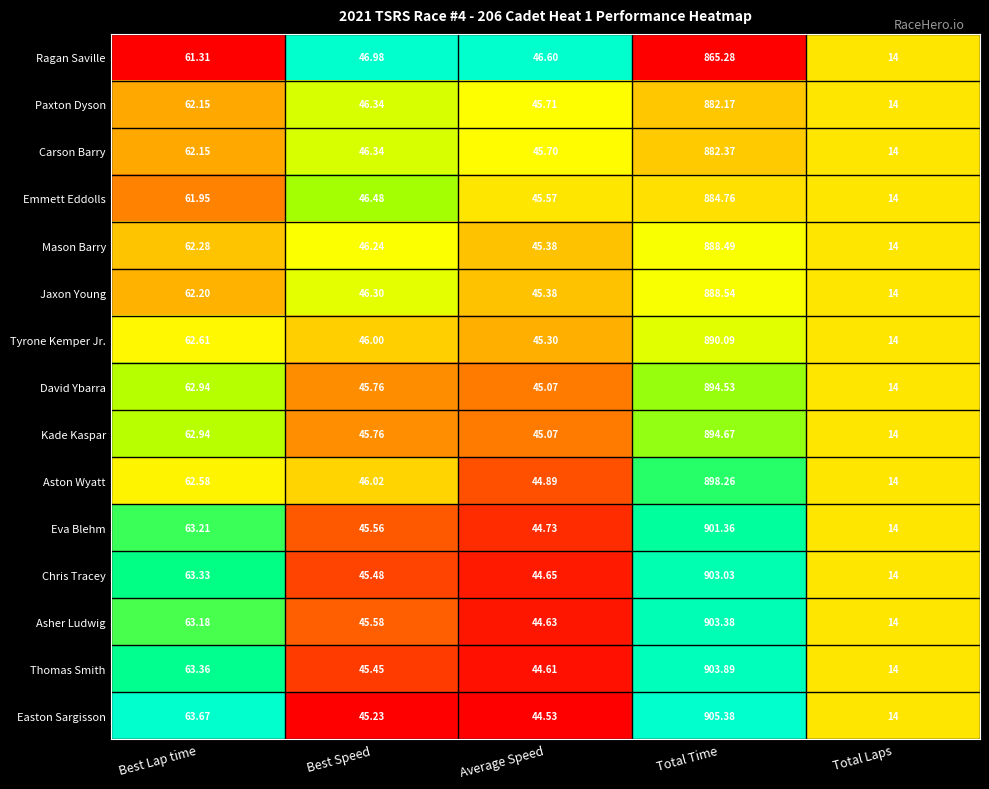

Where does the Chris Tracey series first go above 45?

Best Lap time